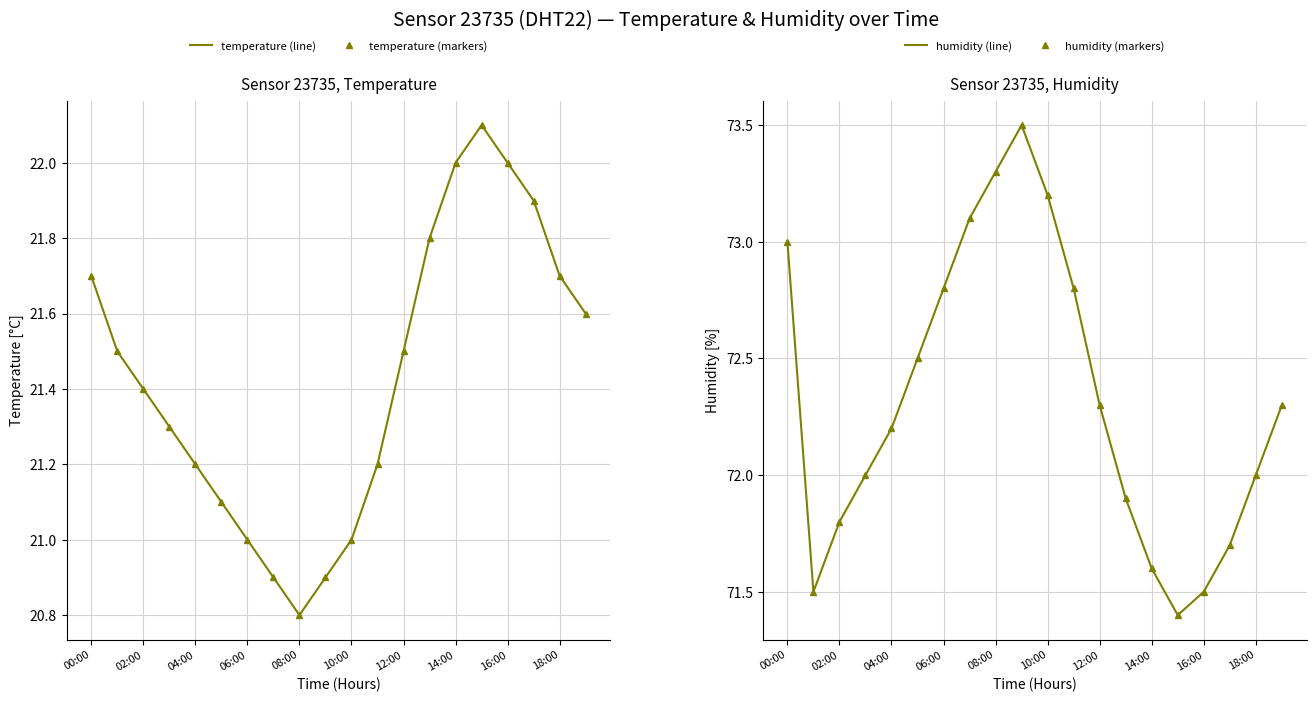

What is the value of the humidity (line) point at the 11th from the left?

73.2